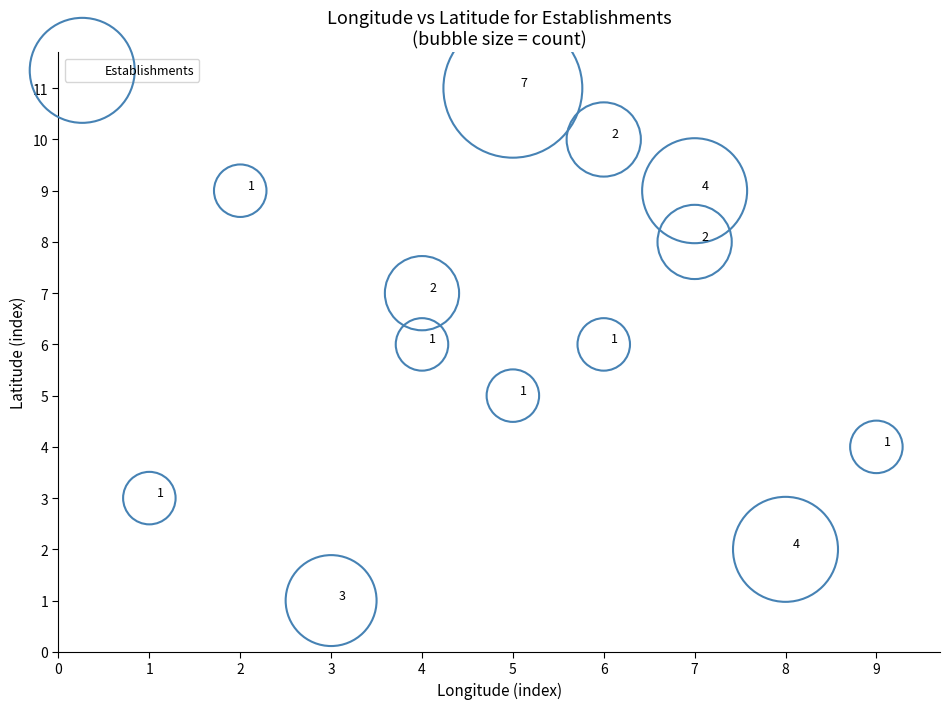

What is the range of Y values (max minus min)?

10